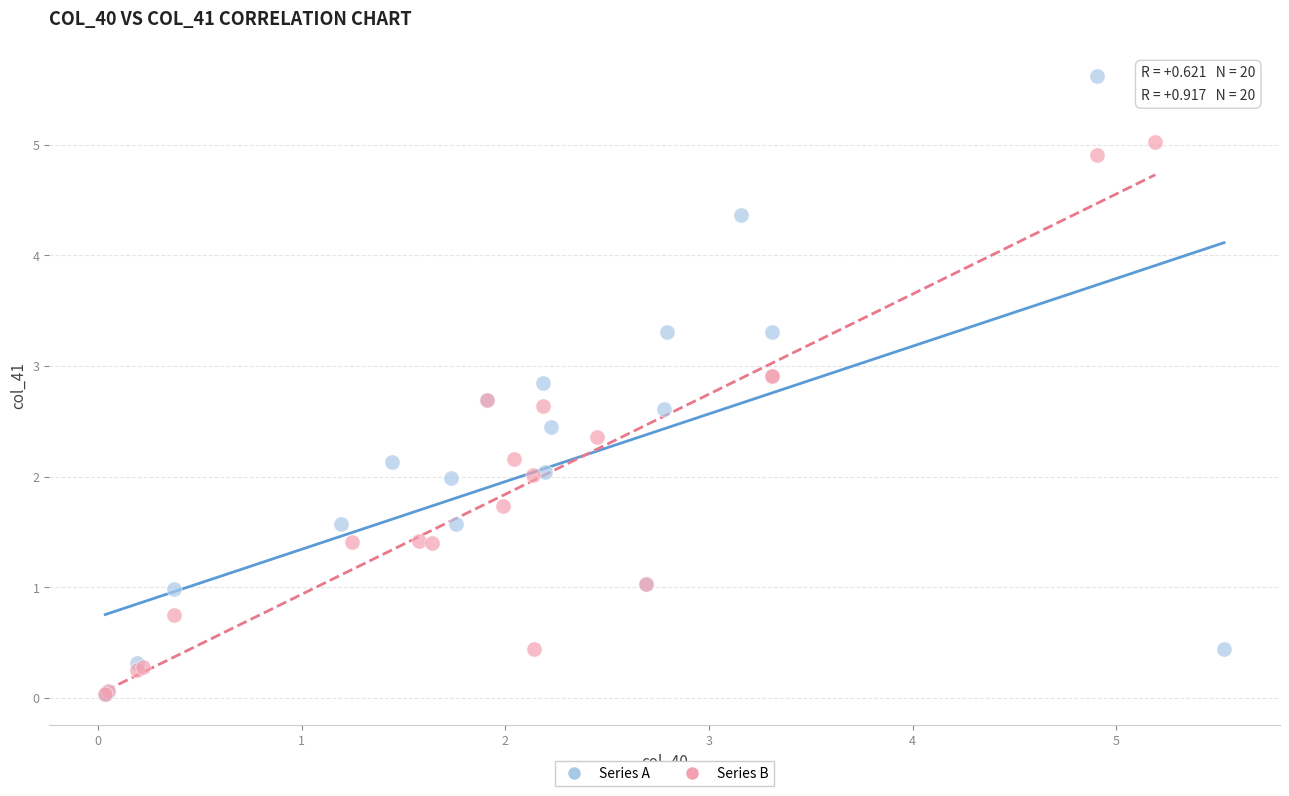

Which series has the widest spread of Y values?

Series A